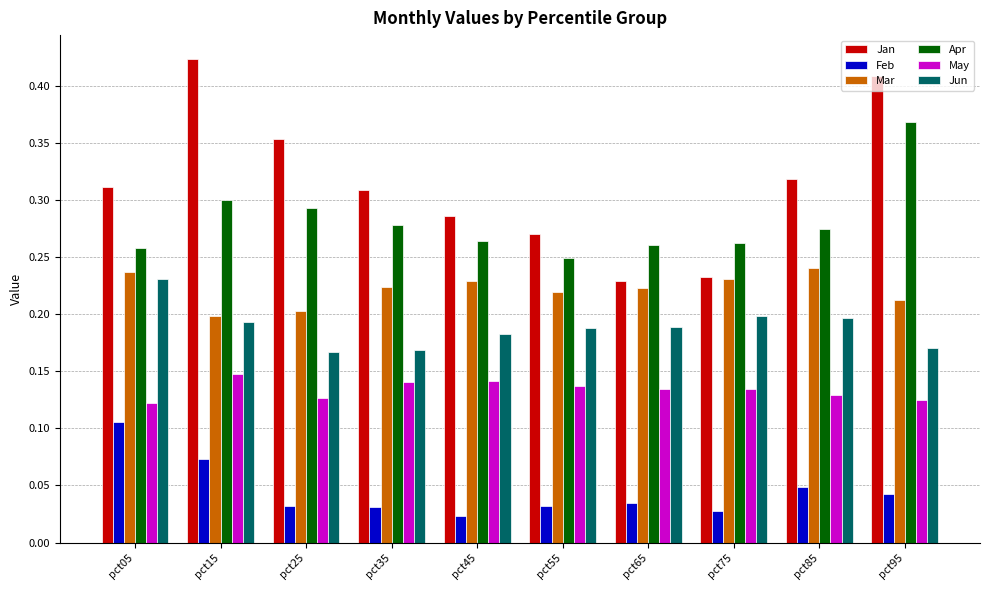

What is the sum of all Apr values?

2.8